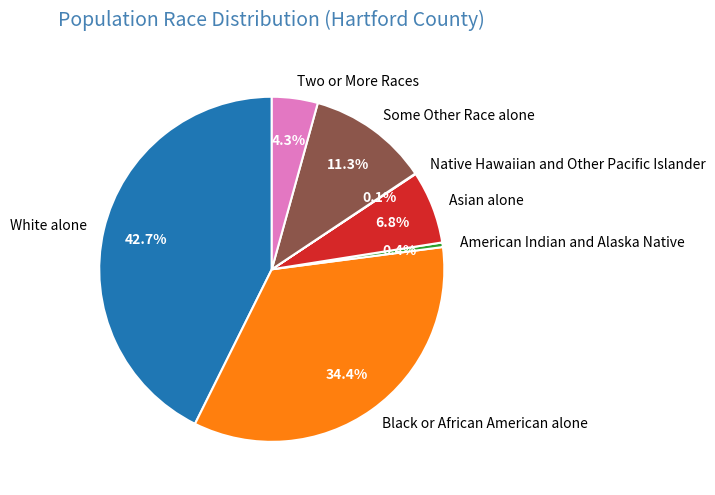

Does American Indian and Alaska Native account for over 50% of the chart?

No